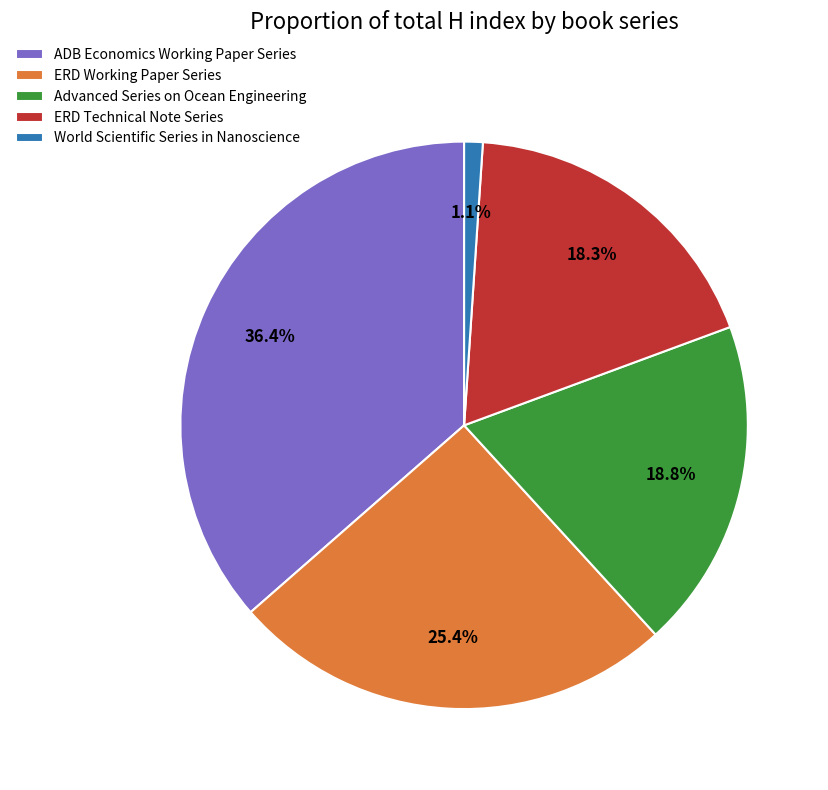

To the nearest percent, what is the difference between the largest and smallest slice percentages?

35%